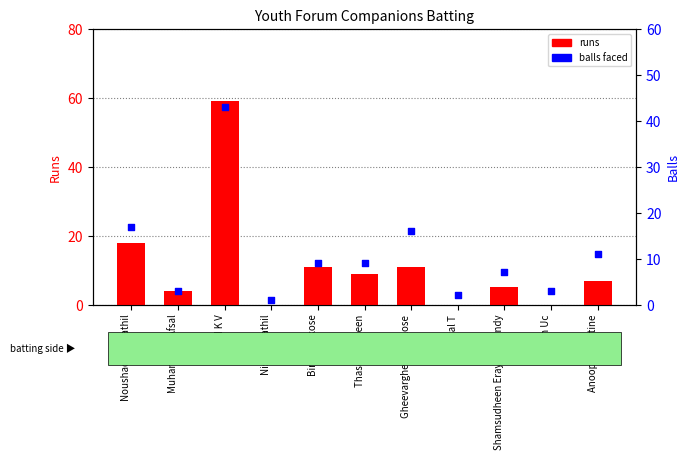

Which series has the largest Y range (max minus min)?

runs